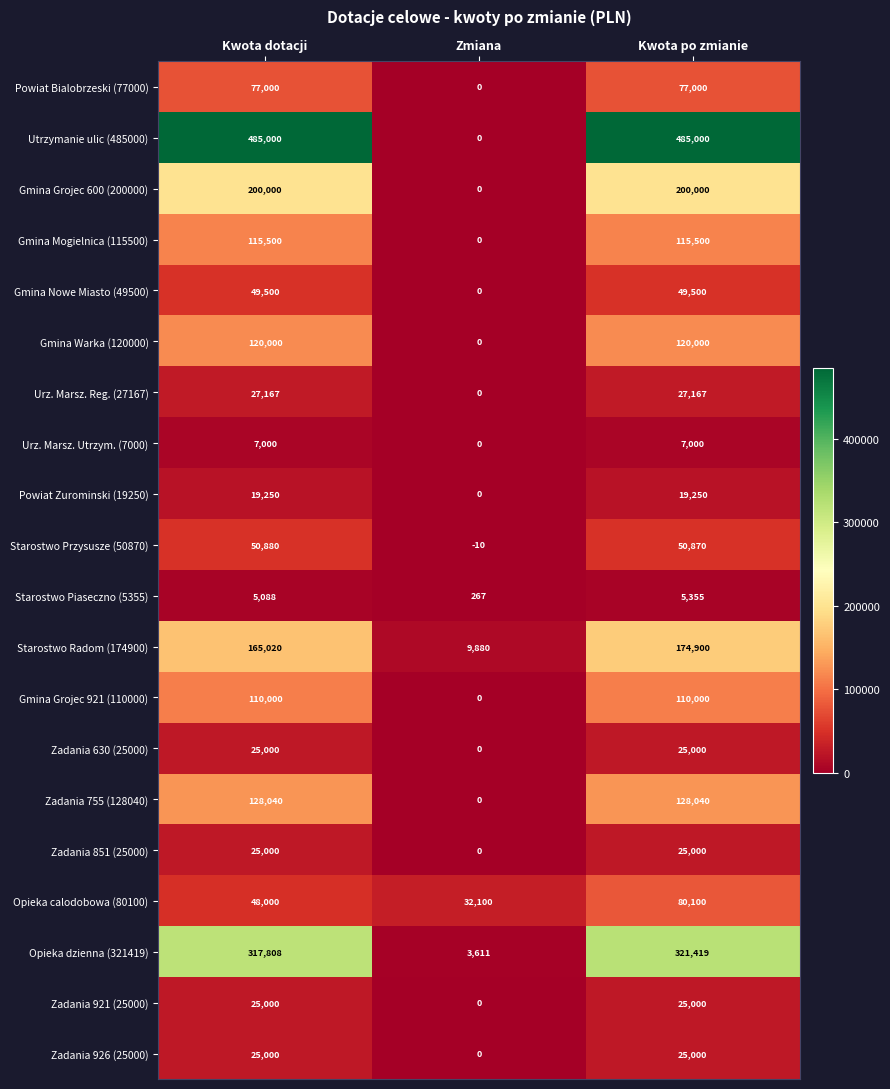

What is the difference between the second highest and minimum values in the Gmina Grojec 921 (110000) series?

110000